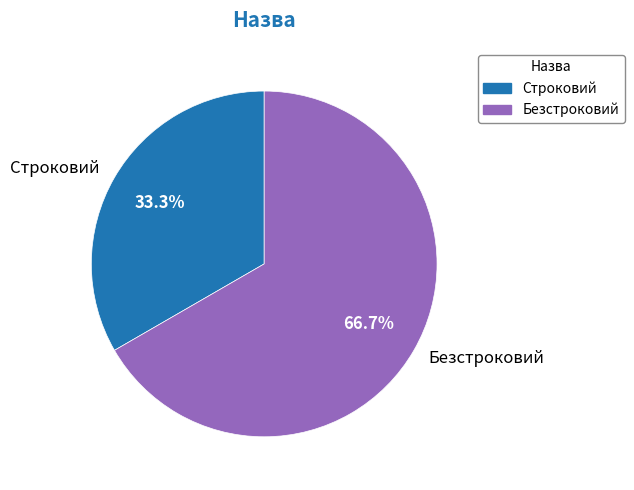

Which slice is the smallest?

Строковий